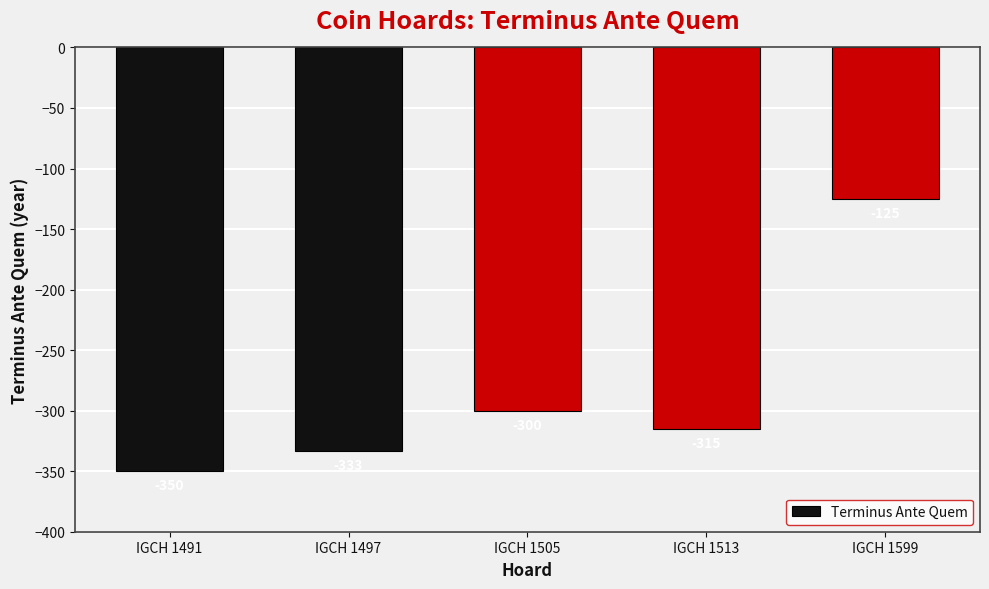

How many series are shown in this chart?

1